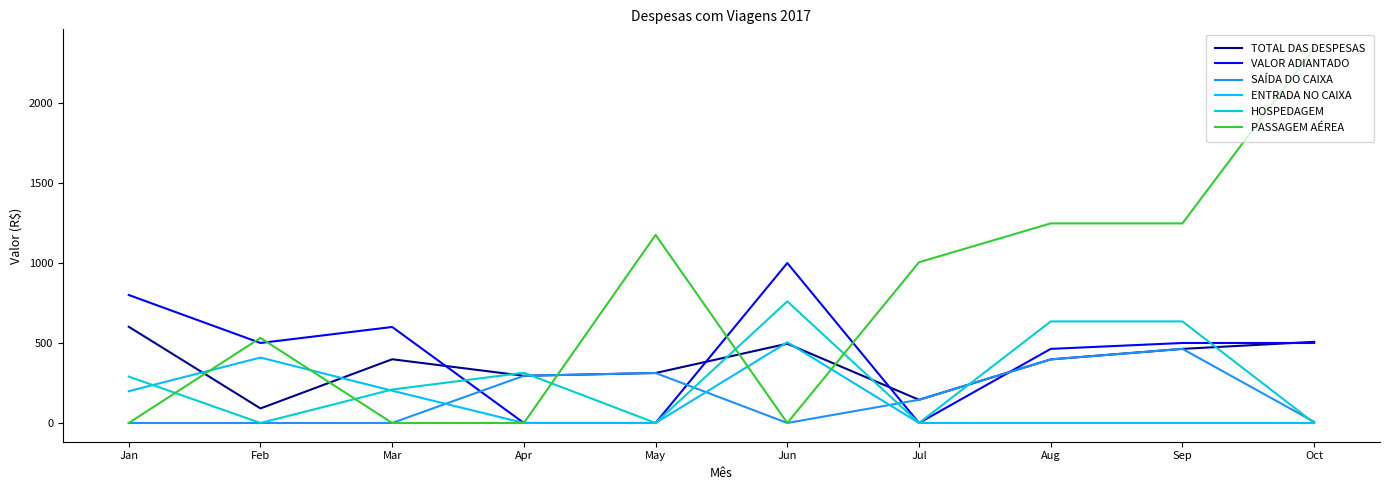

True or false: SAÍDA DO CAIXA has a value of 509.9 at Apr.

False